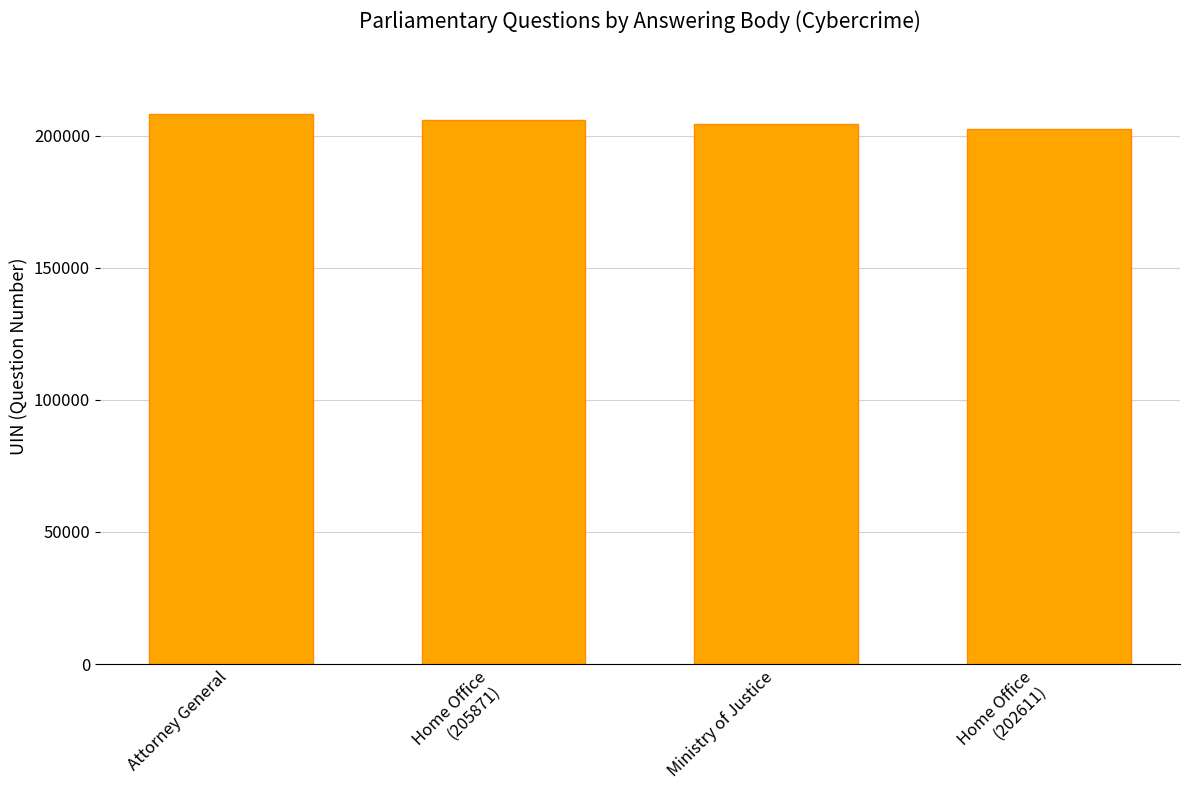

How many series are shown in this chart?

1